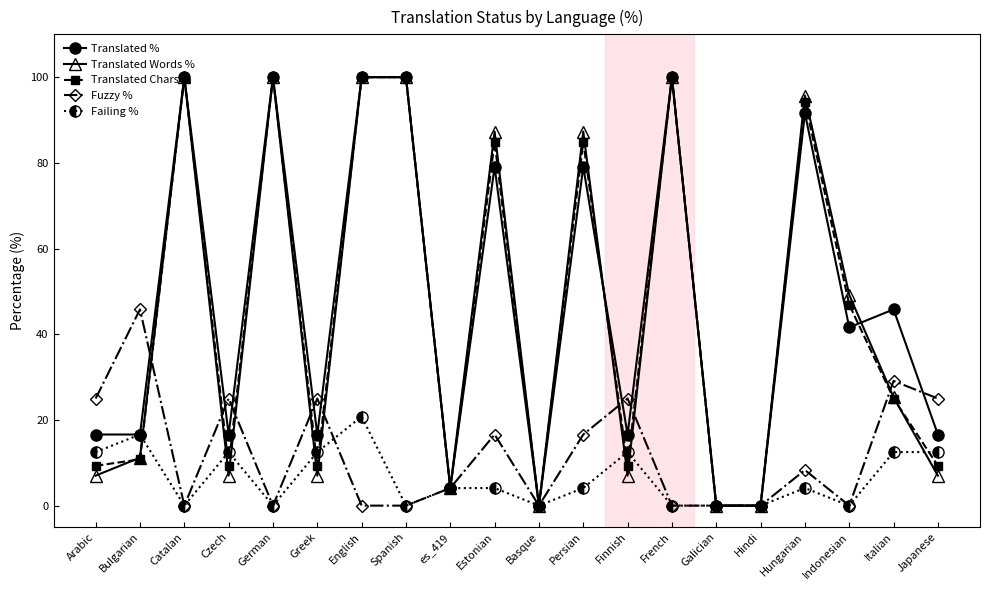

How many series are shown in this chart?

5